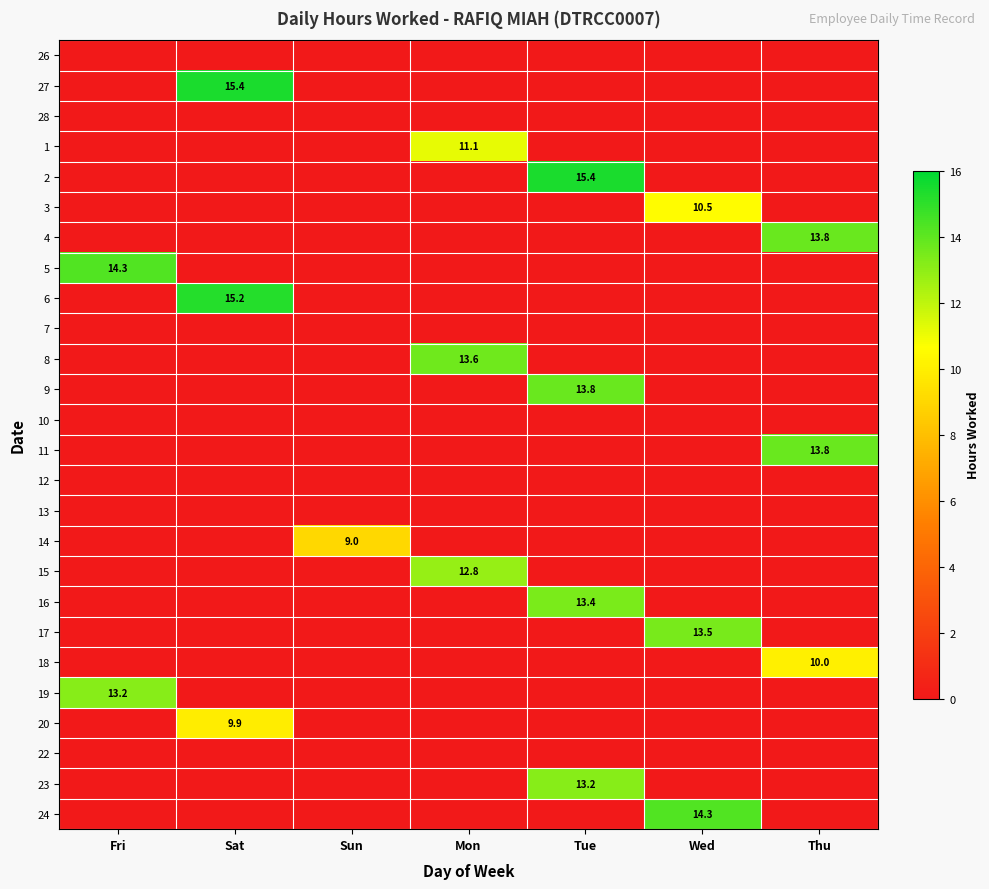

Is it true that 8 equals 13.6 at Mon?

True